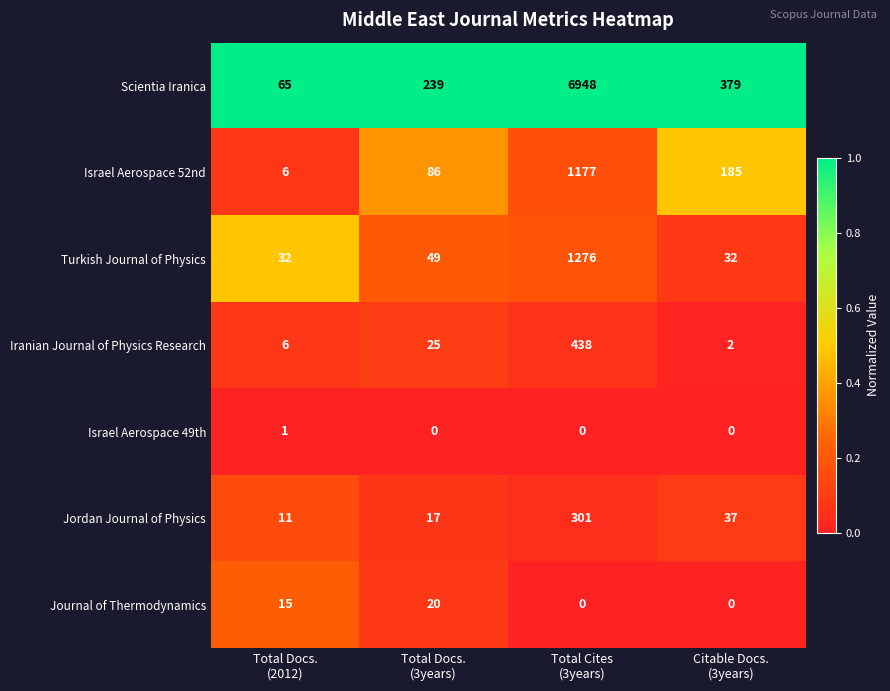

Which series has the widest spread of values?

Scientia Iranica